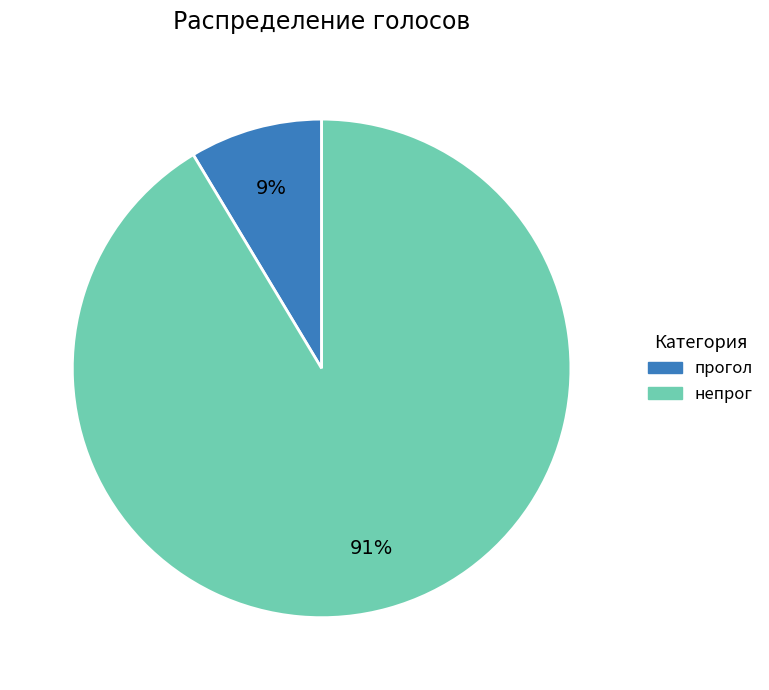

The непрог slice represents 91% of the pie. True or false?

True